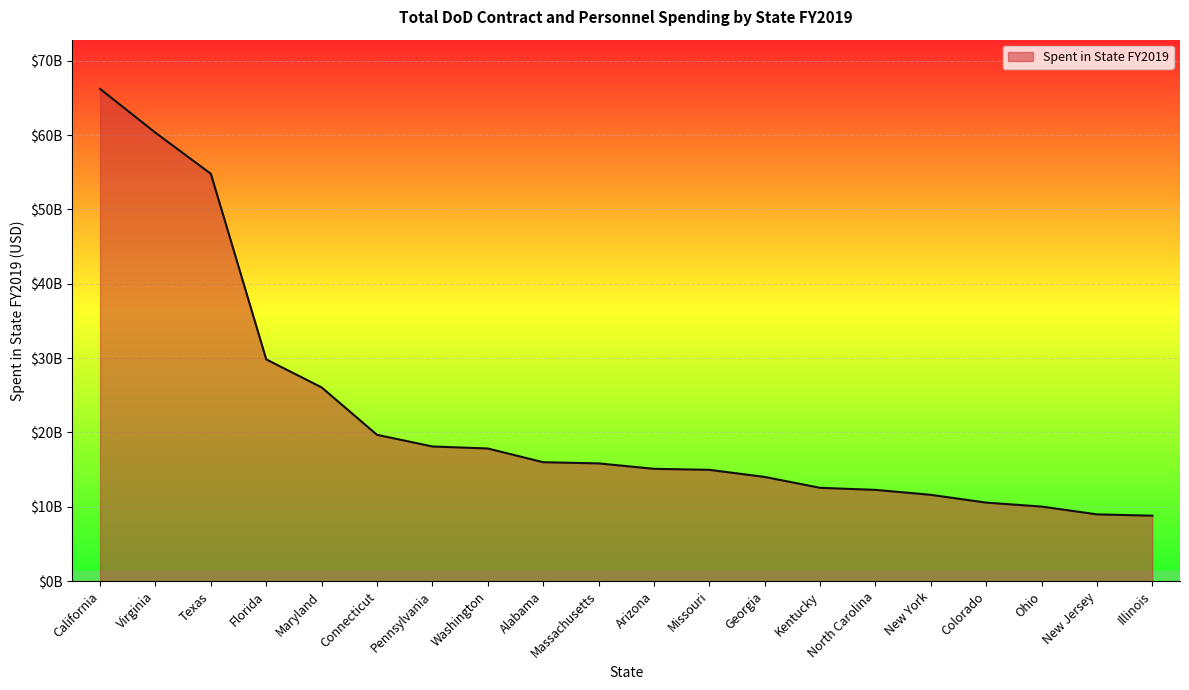

Reading left to right, transcribe all the data shown in this chart.

California=66203225875.3	Virginia=60309976331.6	Texas=54785432961.5	Florida=29826117783.5	Maryland=26061331296.7	Connecticut=19683641268.0	Pennsylvania=18114514495.9	Washington=17843444585.1	Alabama=15998679394.0	Massachusetts=15838726025.2	Arizona=15108047965.7	Missouri=14973338496.4	Georgia=14016915395.0	Kentucky=12554717718.2	North Carolina=12277753879.3	New York=11611854084.8	Colorado=10565802001.6	Ohio=10032607005.2	New Jersey=8985428708.8	Illinois=8804782089.2